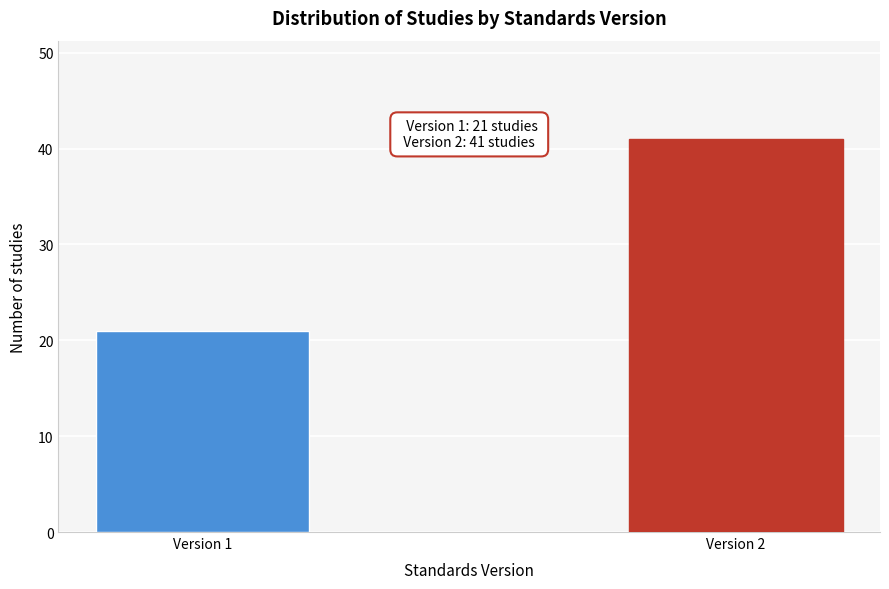

Reading left to right, what are all the values shown in this chart?

21	41